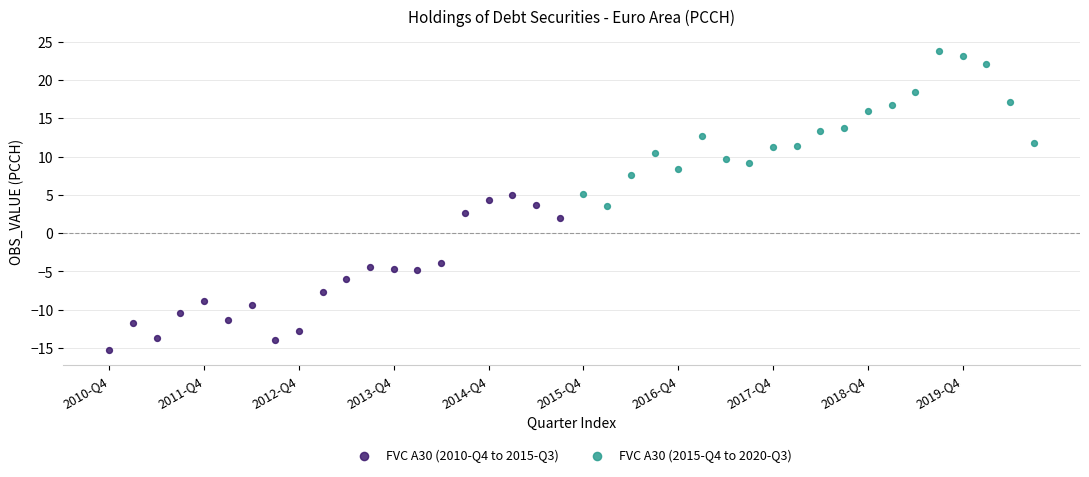

Which series contains the lowest Y value?

FVC A30 (2010-Q4 to 2015-Q3)